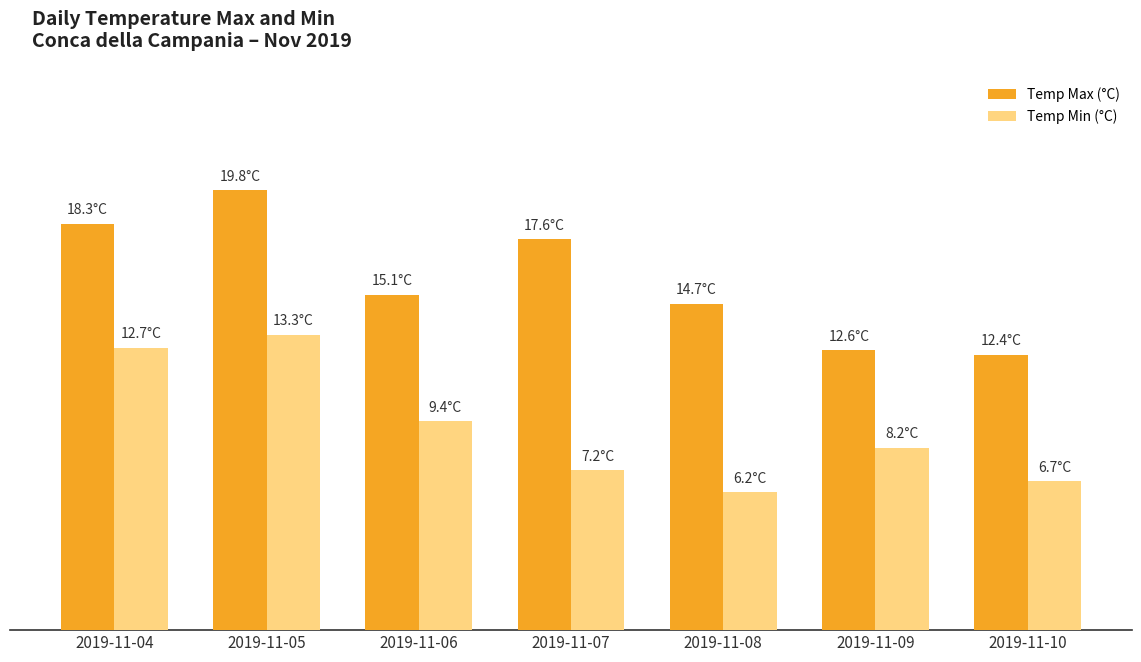

What are all the series names shown in the legend?

Temp Max (°C), Temp Min (°C)